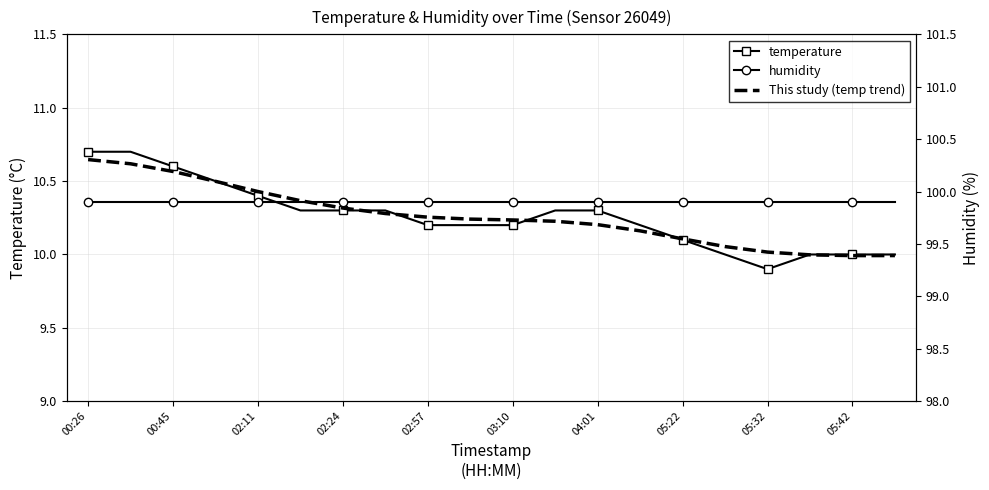

Which series has the largest total across all categories?

humidity